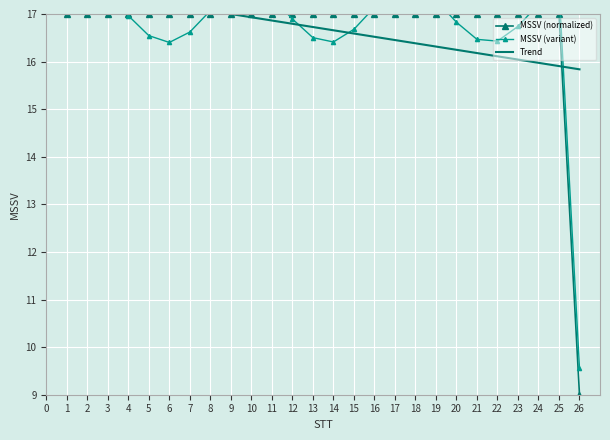

True or false: MSSV (variant) has more than 1 interior local peaks.

True